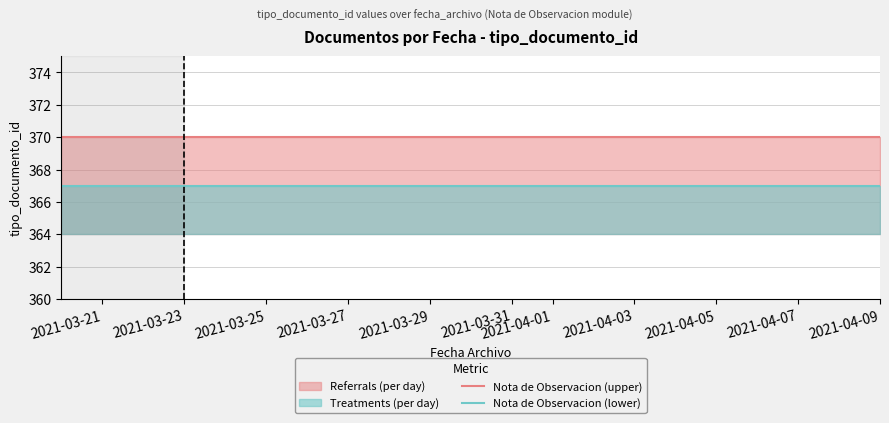

List the series in order of their overall mean, highest first.

Nota de Observacion (upper), Nota de Observacion (lower)